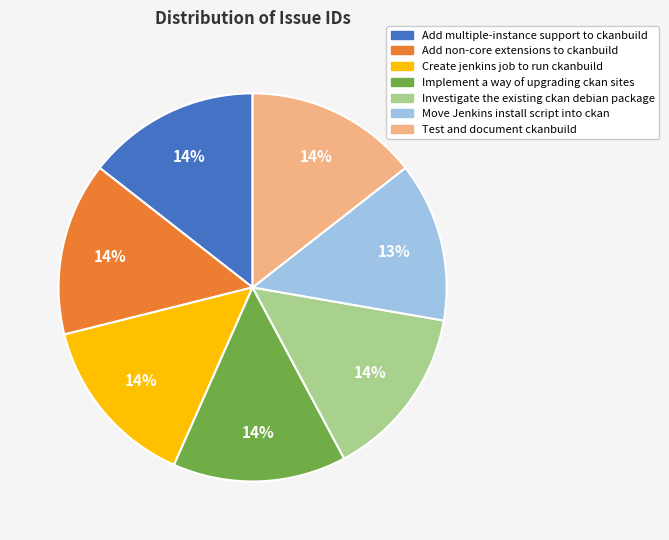

The Create jenkins job to run ckanbuild slice represents 29% of the pie. True or false?

False